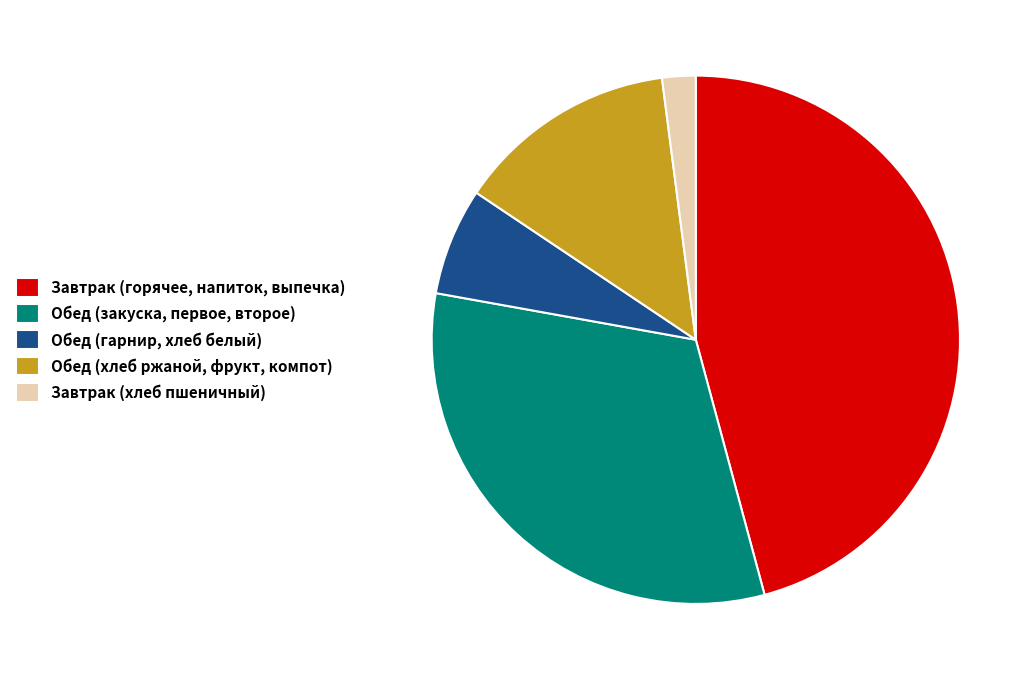

Between Обед (гарнир, хлеб белый) and Обед (хлеб ржаной, фрукт, компот), which is larger?

Обед (хлеб ржаной, фрукт, компот)